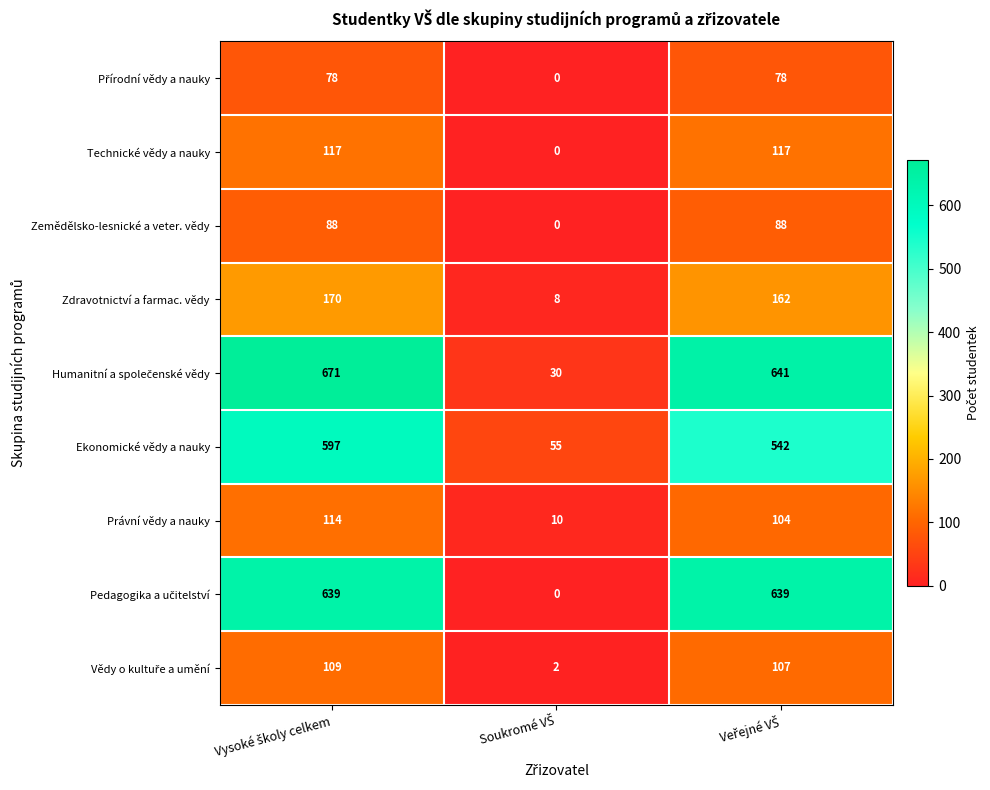

Count the Technické vědy a nauky values in the range 0 to 117.

3